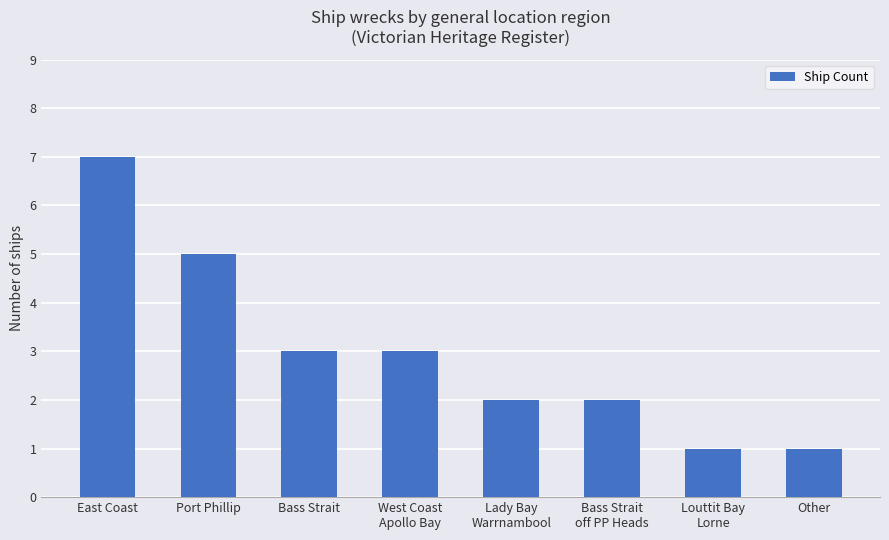

Which label corresponds to the largest value in the chart?

East Coast